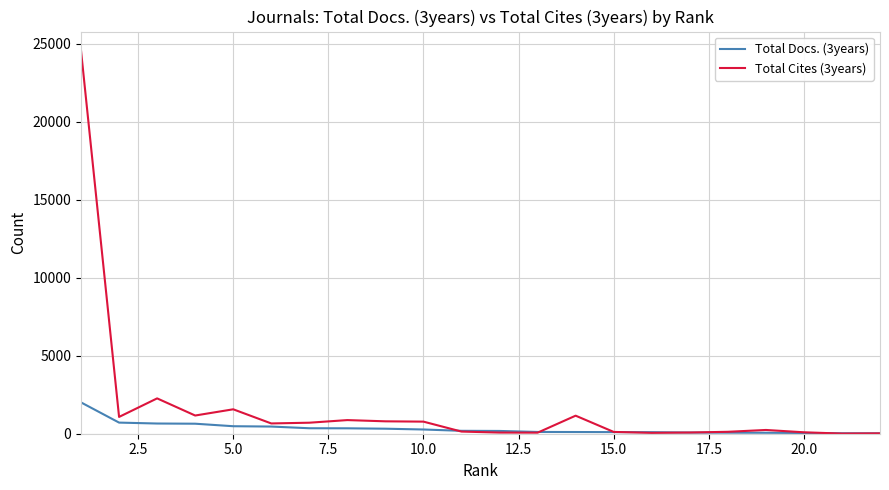

Which series has the largest range (max minus min)?

Total Cites (3years)